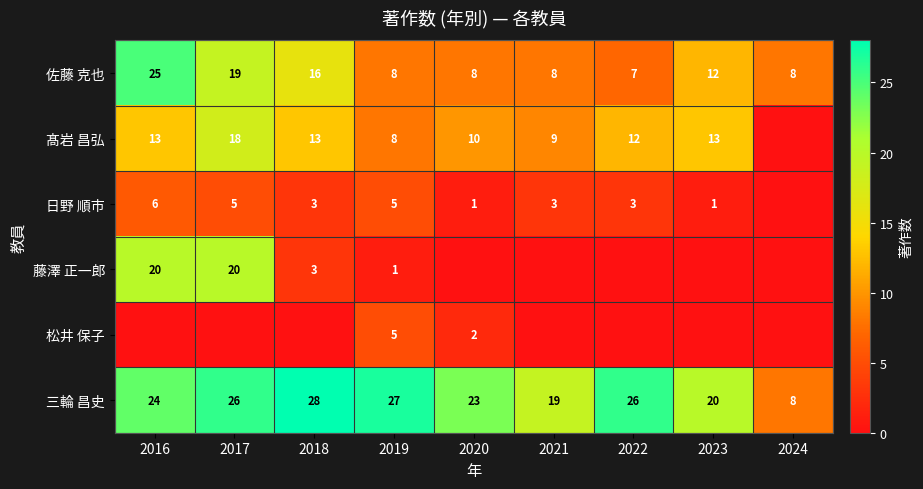

Count the number of data series in this chart.

6